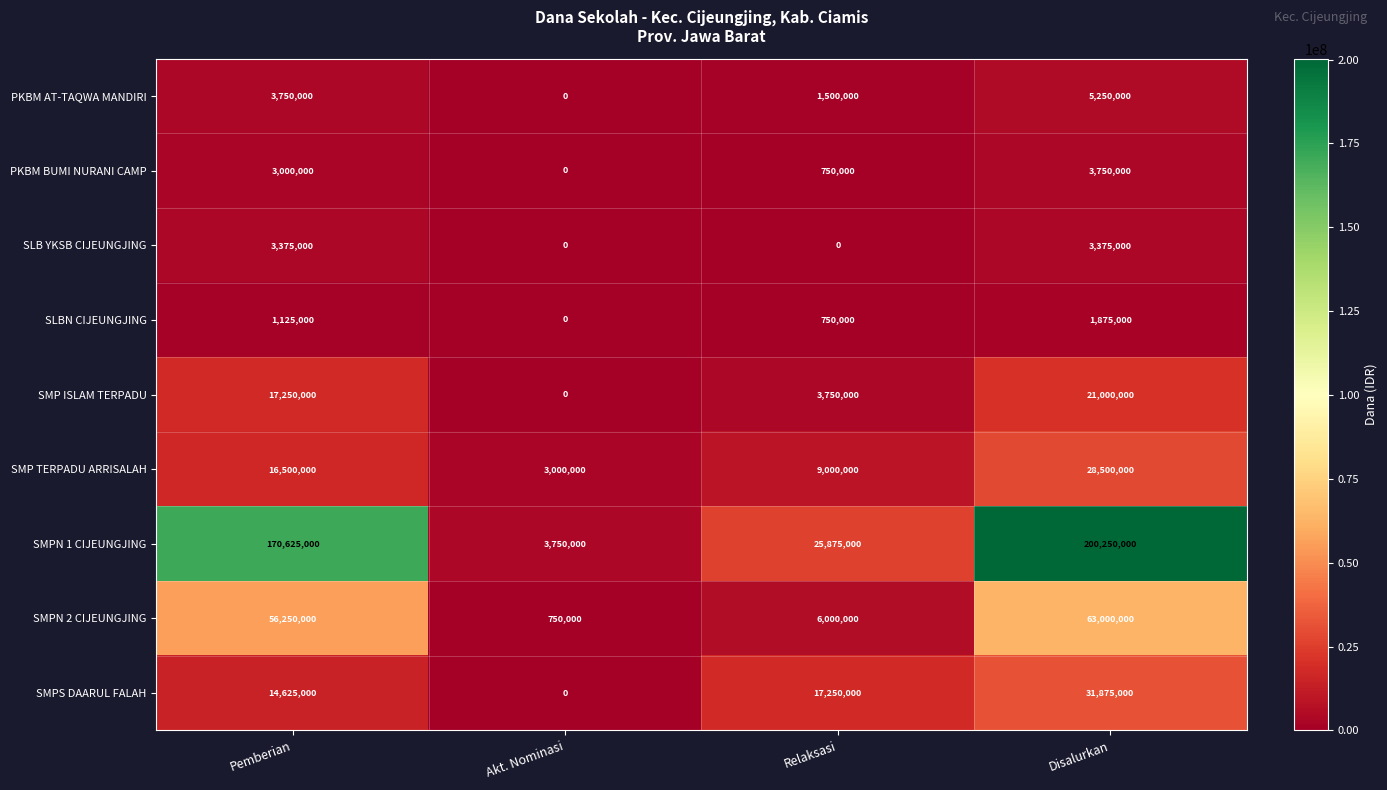

What is the difference between the highest and lowest values at Disalurkan?

198375000